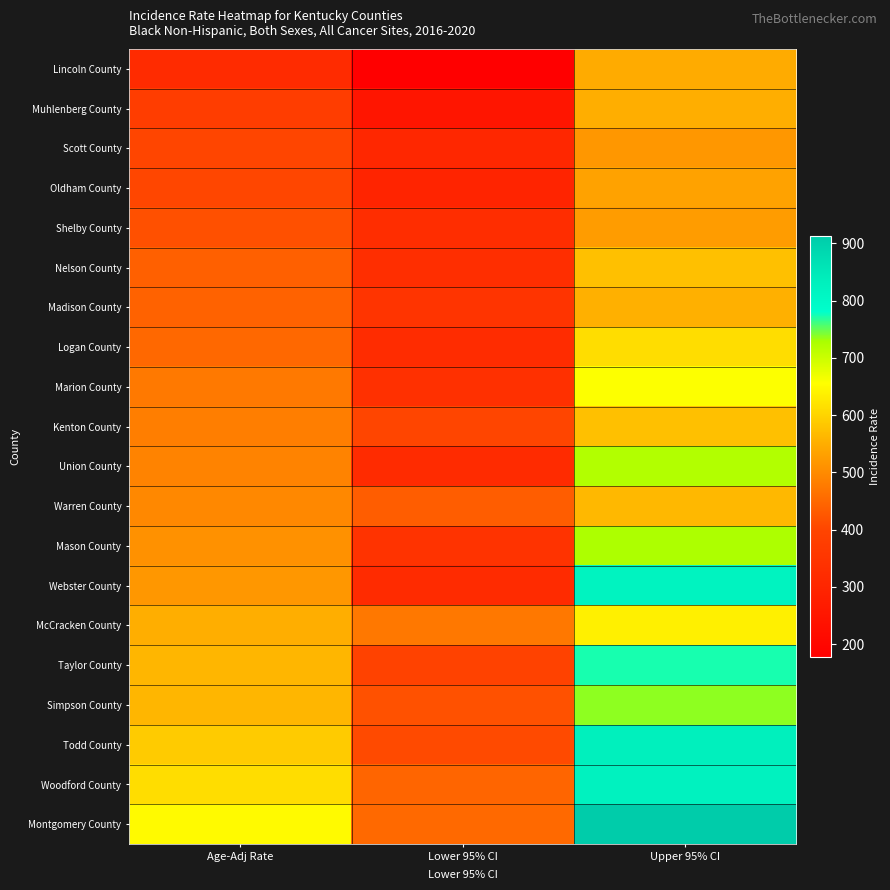

What is the total value across all series at Age-Adj Rate?

9747.9